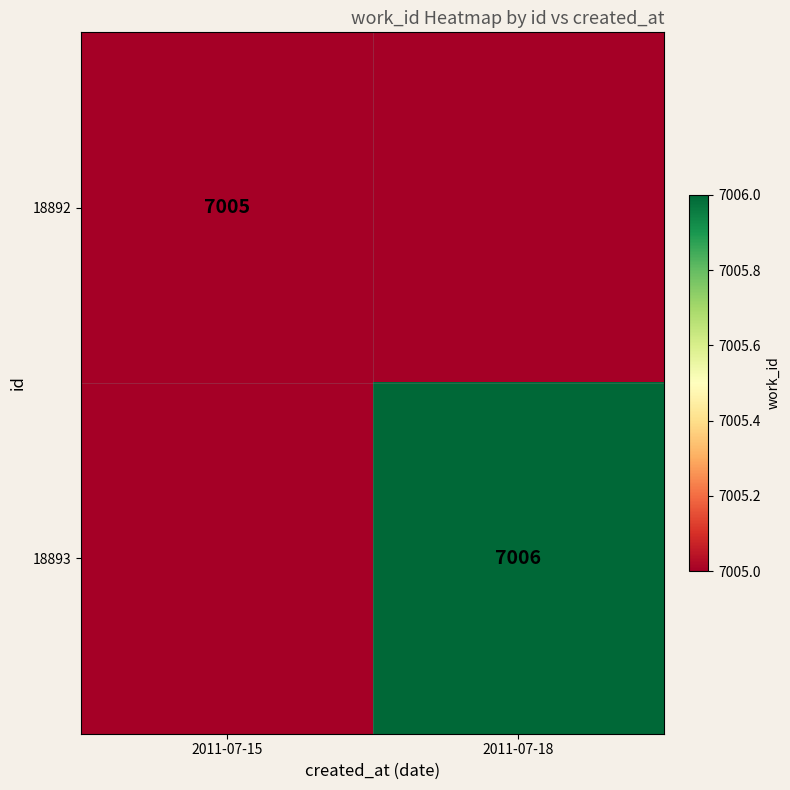

Is the value of 18893 at 2011-07-18 greater than the value of 18892 at 2011-07-15?

Yes